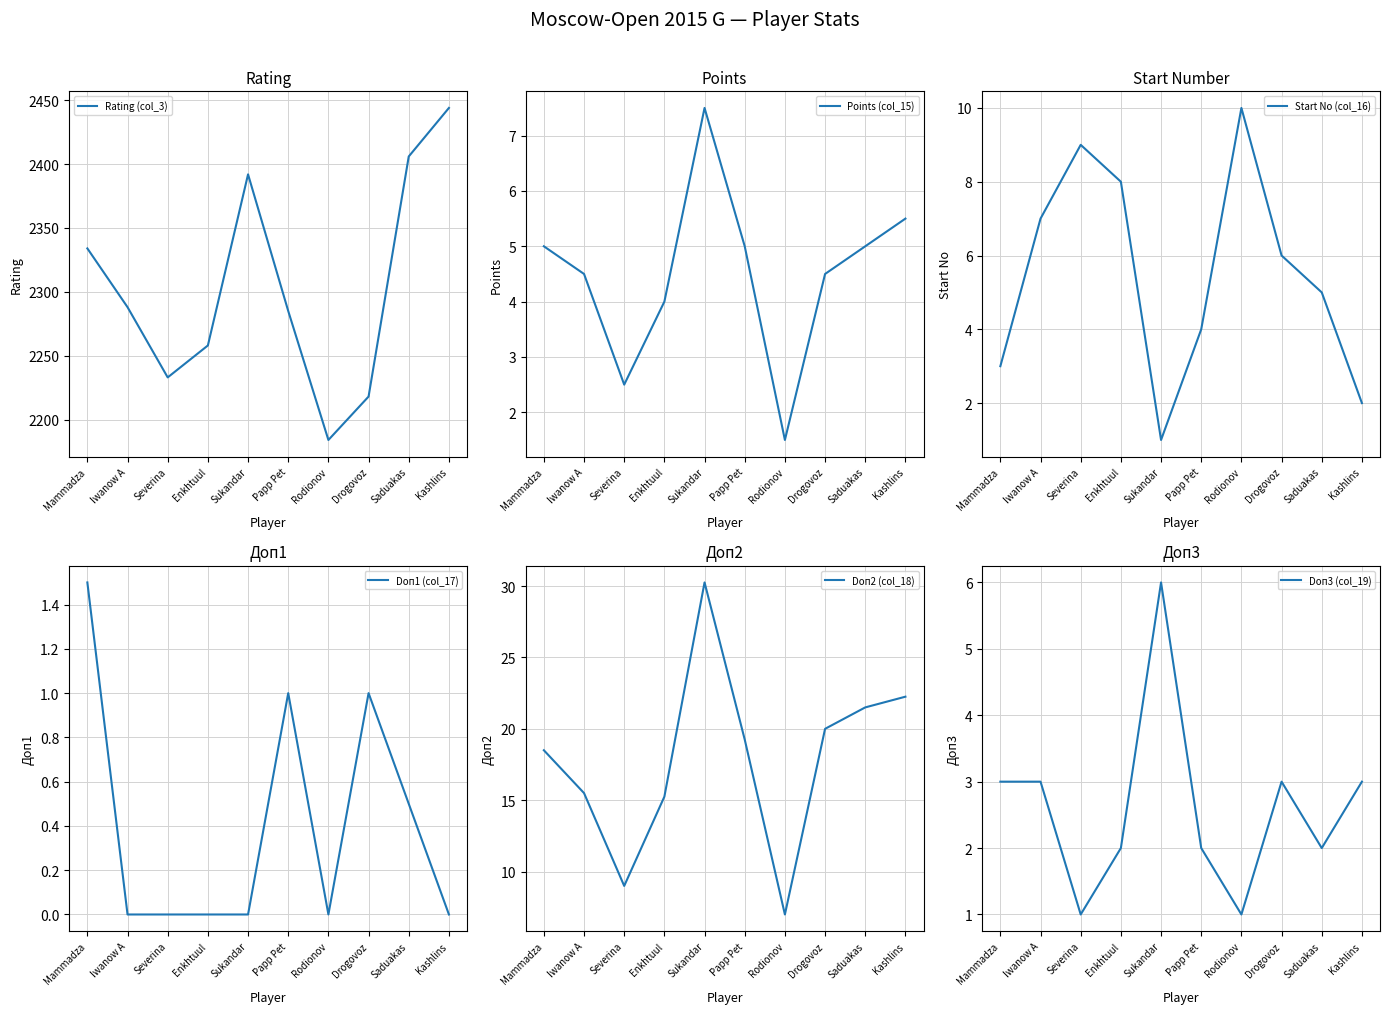

Reading right to left, transcribe all the data shown in this chart.

Rating (col_3): Kashlins=2444.0	Saduakas=2406.0	Drogovoz=2218.0	Rodionov=2184.0	Papp Pet=2285.0	Sukandar=2392.0	Enkhtuul=2258.0	Severina=2233.0	Iwanow A=2288.0	Mammadza=2334.0
Points (col_15): Kashlins=5.5	Saduakas=5.0	Drogovoz=4.5	Rodionov=1.5	Papp Pet=5.0	Sukandar=7.5	Enkhtuul=4.0	Severina=2.5	Iwanow A=4.5	Mammadza=5.0
Start No (col_16): Kashlins=2.0	Saduakas=5.0	Drogovoz=6.0	Rodionov=10.0	Papp Pet=4.0	Sukandar=1.0	Enkhtuul=8.0	Severina=9.0	Iwanow A=7.0	Mammadza=3.0
Doп1 (col_17): Kashlins=0.0	Saduakas=0.5	Drogovoz=1.0	Rodionov=0.0	Papp Pet=1.0	Sukandar=0.0	Enkhtuul=0.0	Severina=0.0	Iwanow A=0.0	Mammadza=1.5
Doп2 (col_18): Kashlins=22.2	Saduakas=21.5	Drogovoz=20.0	Rodionov=7.0	Papp Pet=19.2	Sukandar=30.2	Enkhtuul=15.2	Severina=9.0	Iwanow A=15.5	Mammadza=18.5
Doп3 (col_19): Kashlins=3.0	Saduakas=2.0	Drogovoz=3.0	Rodionov=1.0	Papp Pet=2.0	Sukandar=6.0	Enkhtuul=2.0	Severina=1.0	Iwanow A=3.0	Mammadza=3.0